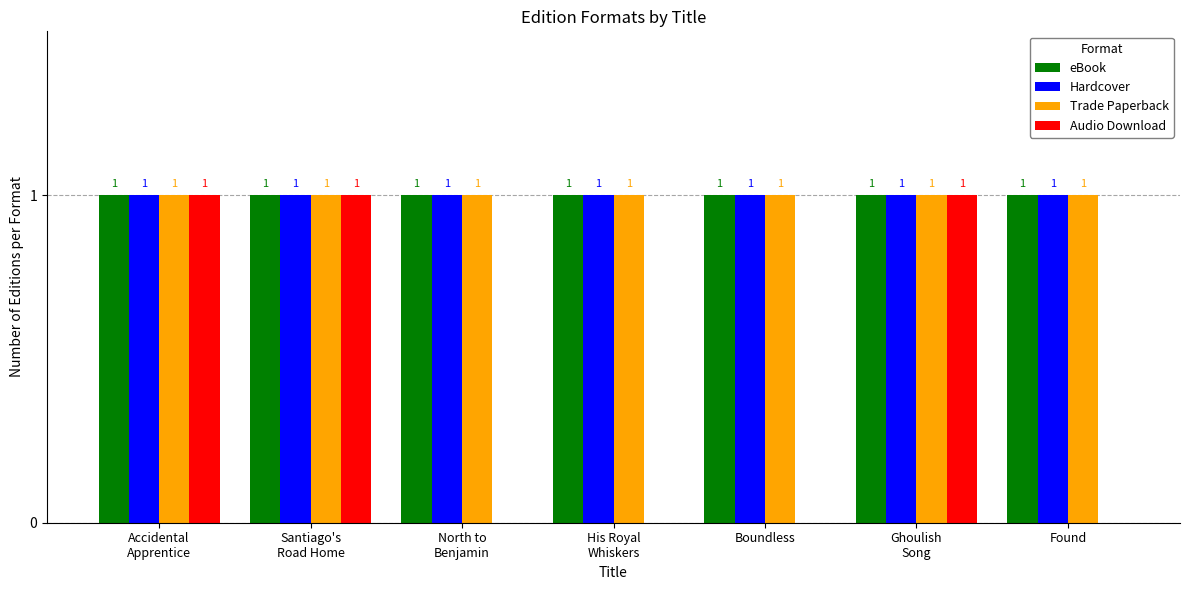

True or false: Audio Download has a value of 0 at North to
Benjamin.

True